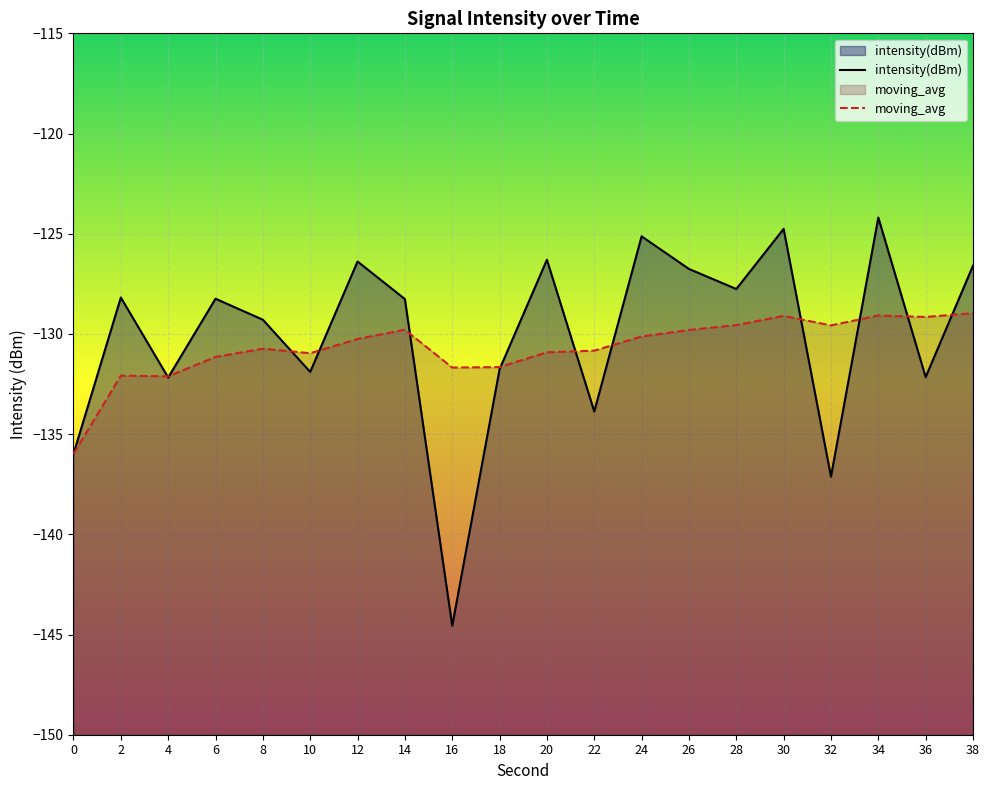

What value does the moving_avg series have at 36?

-129.2